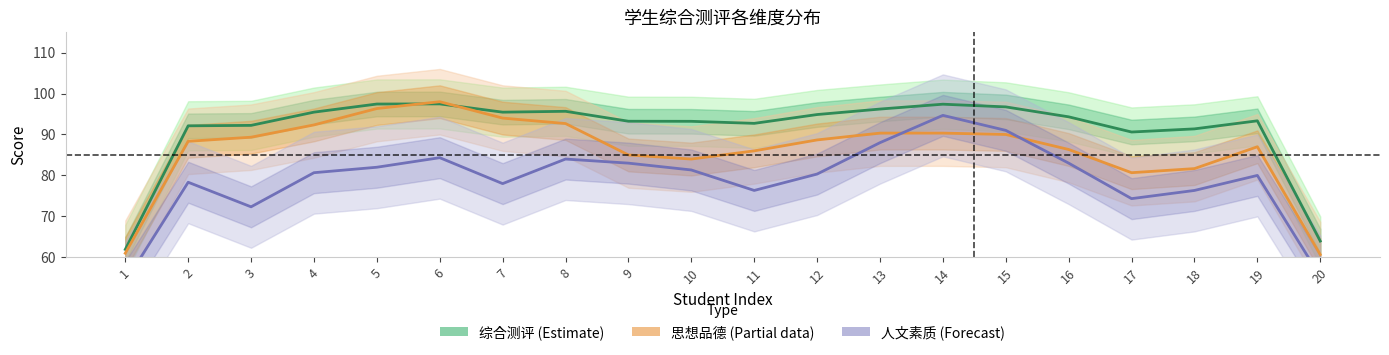

Where is the first local maximum for 综合测评 (Estimate)?

6